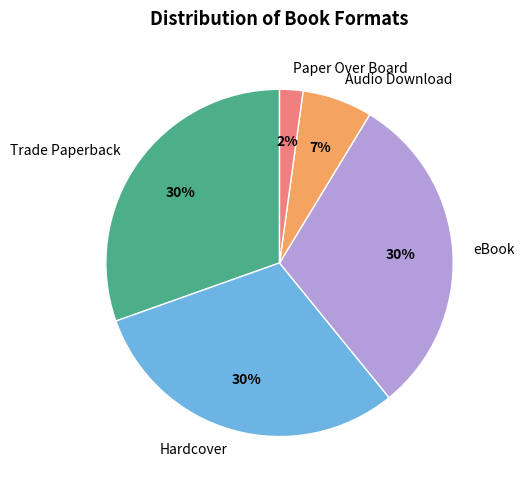

To the nearest percent, what is the average slice percentage?

20%